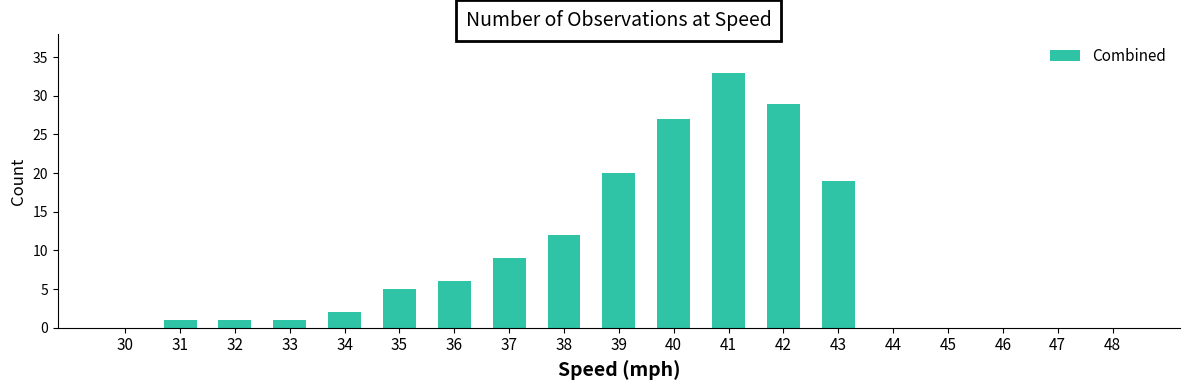

Reading left to right, what are all the values shown in this chart?

30=0	31=1	32=1	33=1	34=2	35=5	36=6	37=9	38=12	39=20	40=27	41=33	42=29	43=19	44=0	45=0	46=0	47=0	48=0